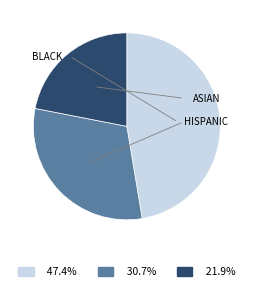

Is there a majority slice in this chart?

No